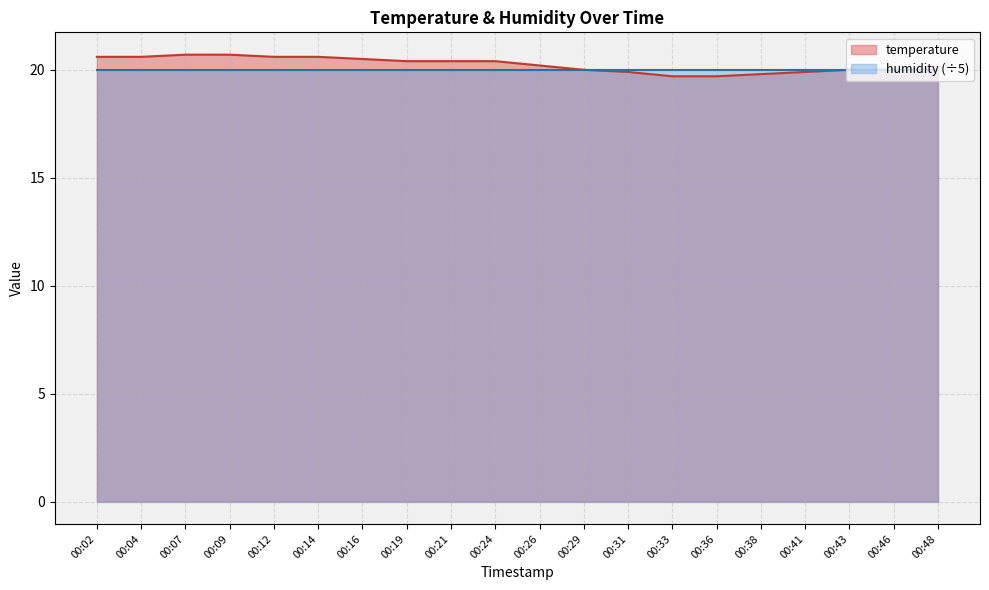

Does the chart display data point markers on the line(s)?

No